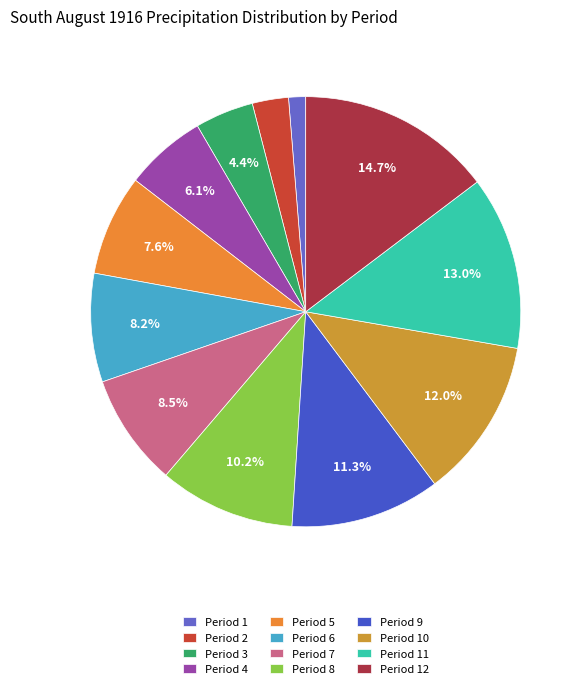

Which has a higher value, Period 4 or Period 3?

Period 4